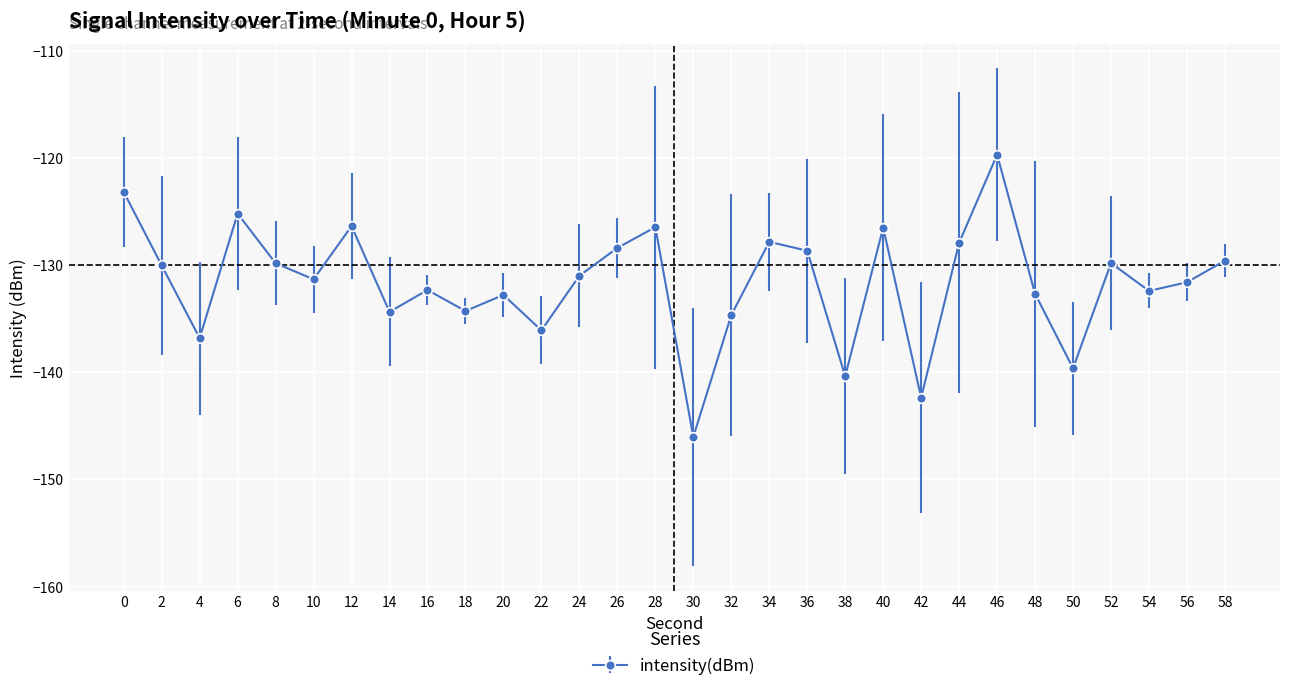

True or false: the data has more than 2 interior local peaks.

True